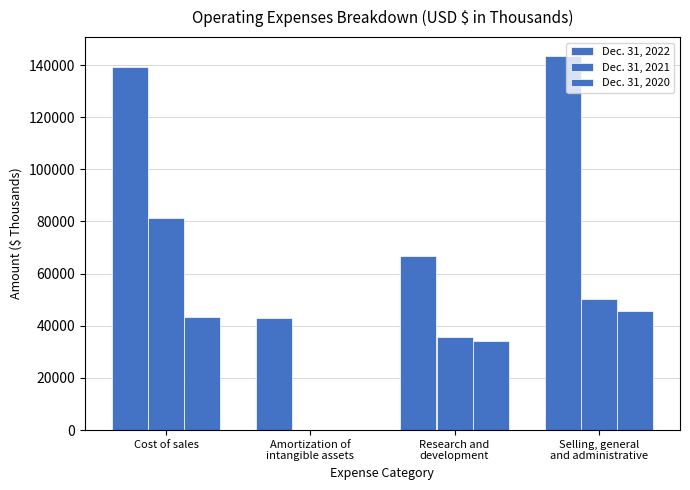

How many data points does each series have?

4